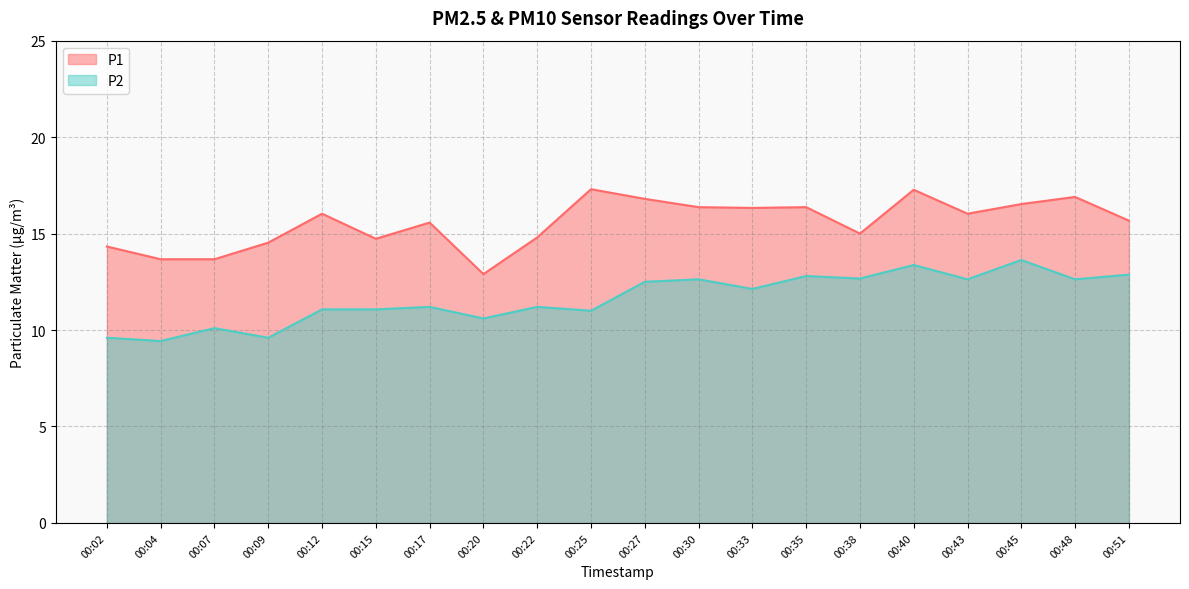

How many series are shown in this chart?

2